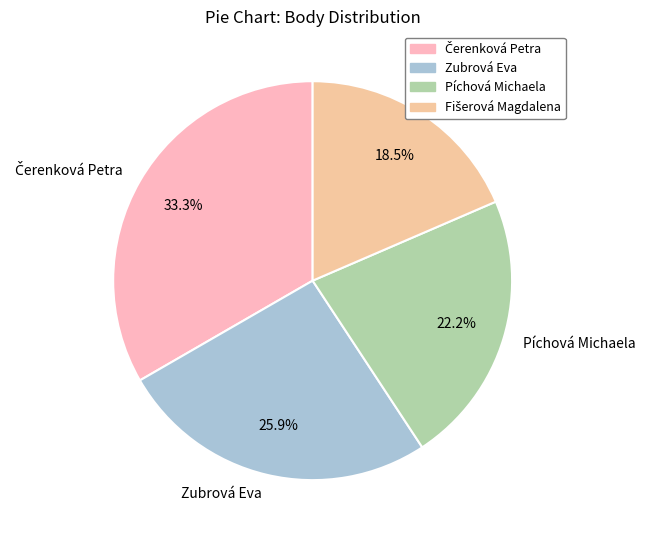

Is there a majority slice in this chart?

No